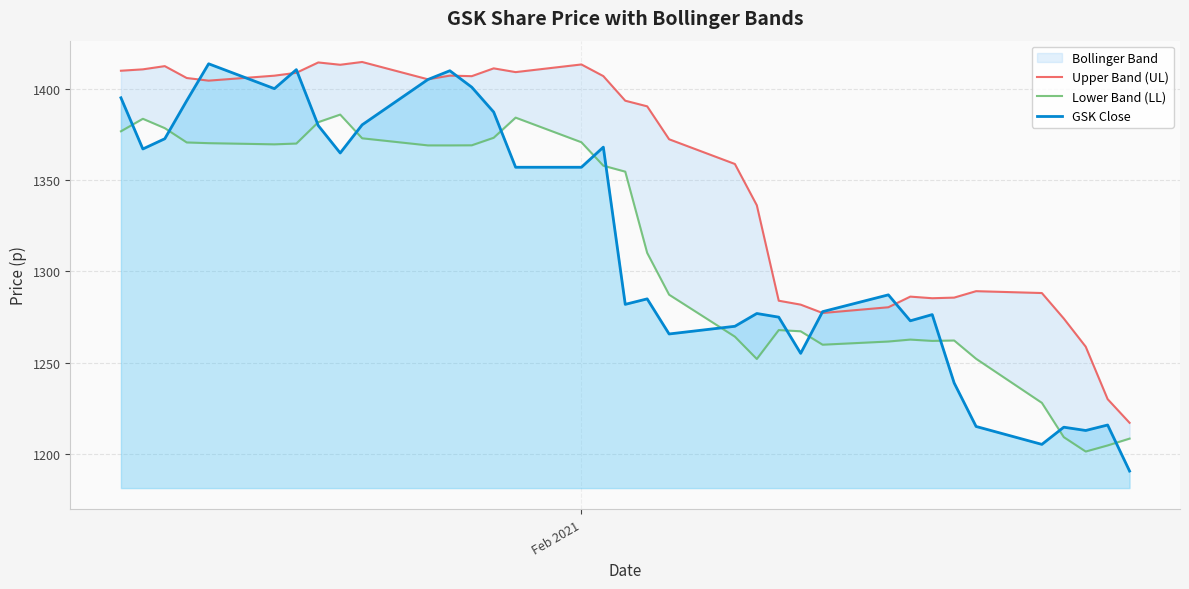

True or false: Lower Band (LL) and Upper Band (UL) cross at least once.

False